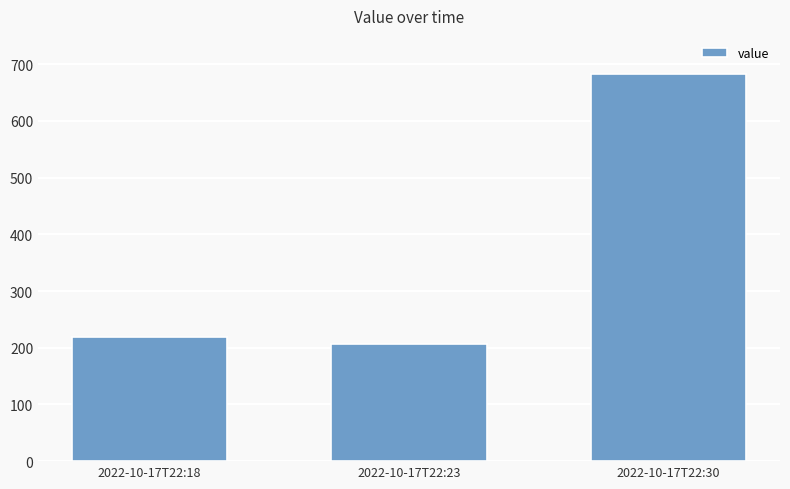

Is it true that the value at 2022-10-17T22:18 is 82.5?

False